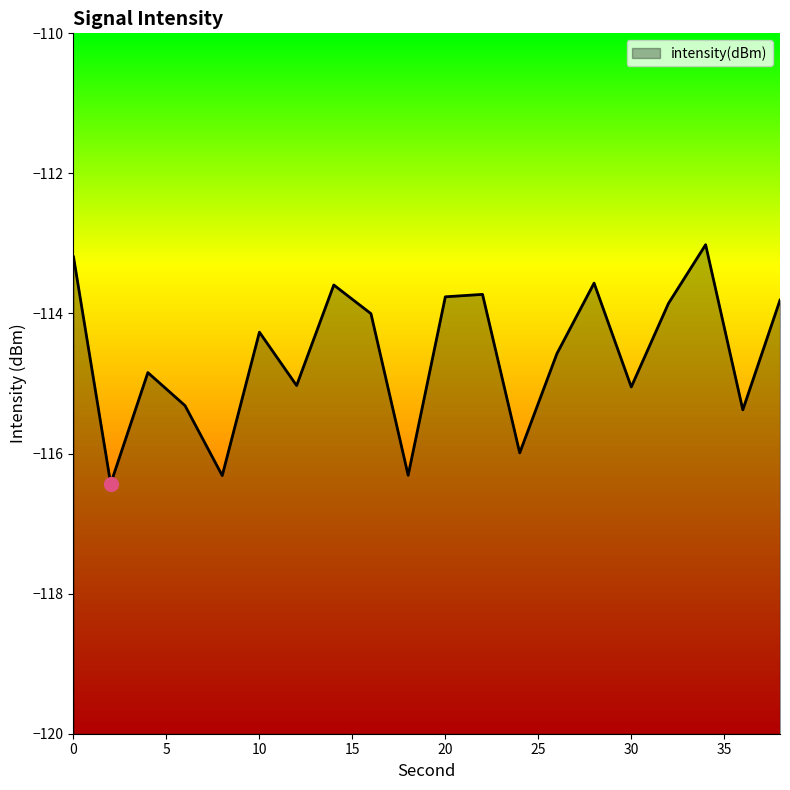

What is the greatest value displayed?

-113.0